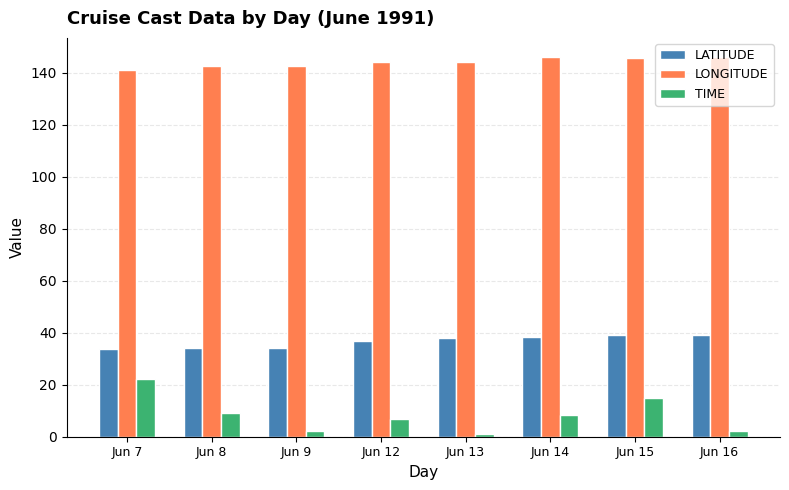

What is the spread (max minus min) of values at Jun 9?

140.2